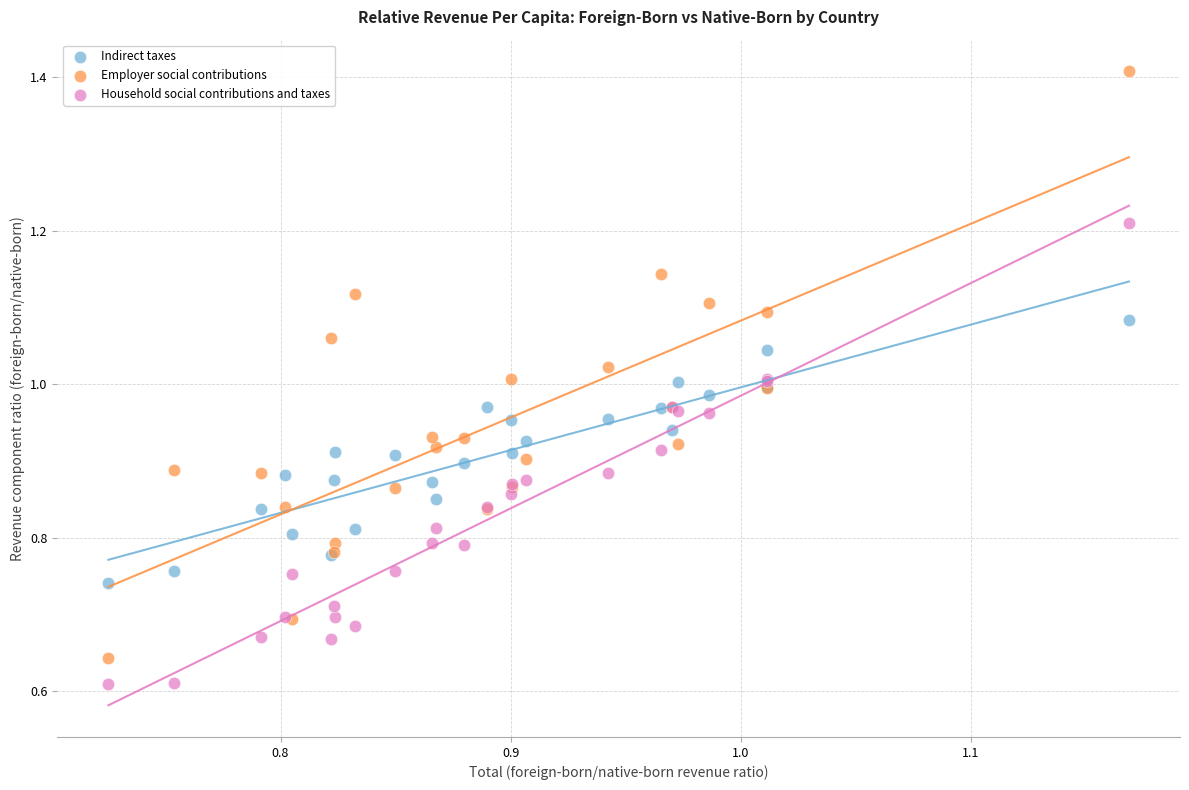

Which series contains the highest Y value?

Employer social contributions